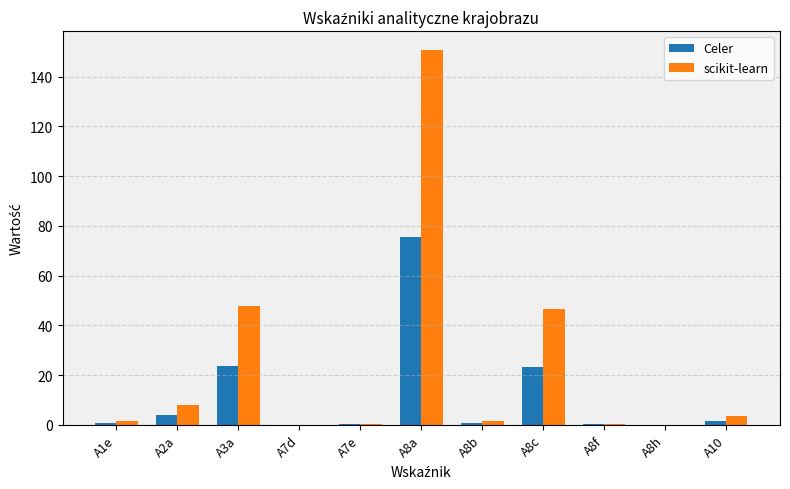

What is the total value across all series at A2a?

12.0